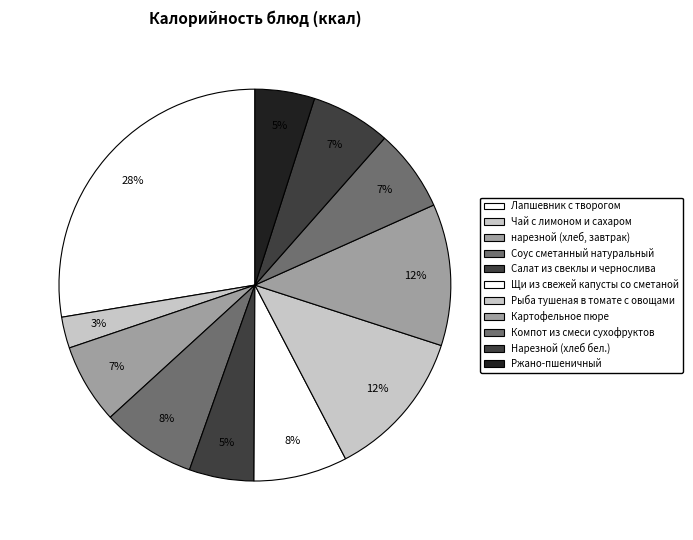

Is there a majority slice in this chart?

No